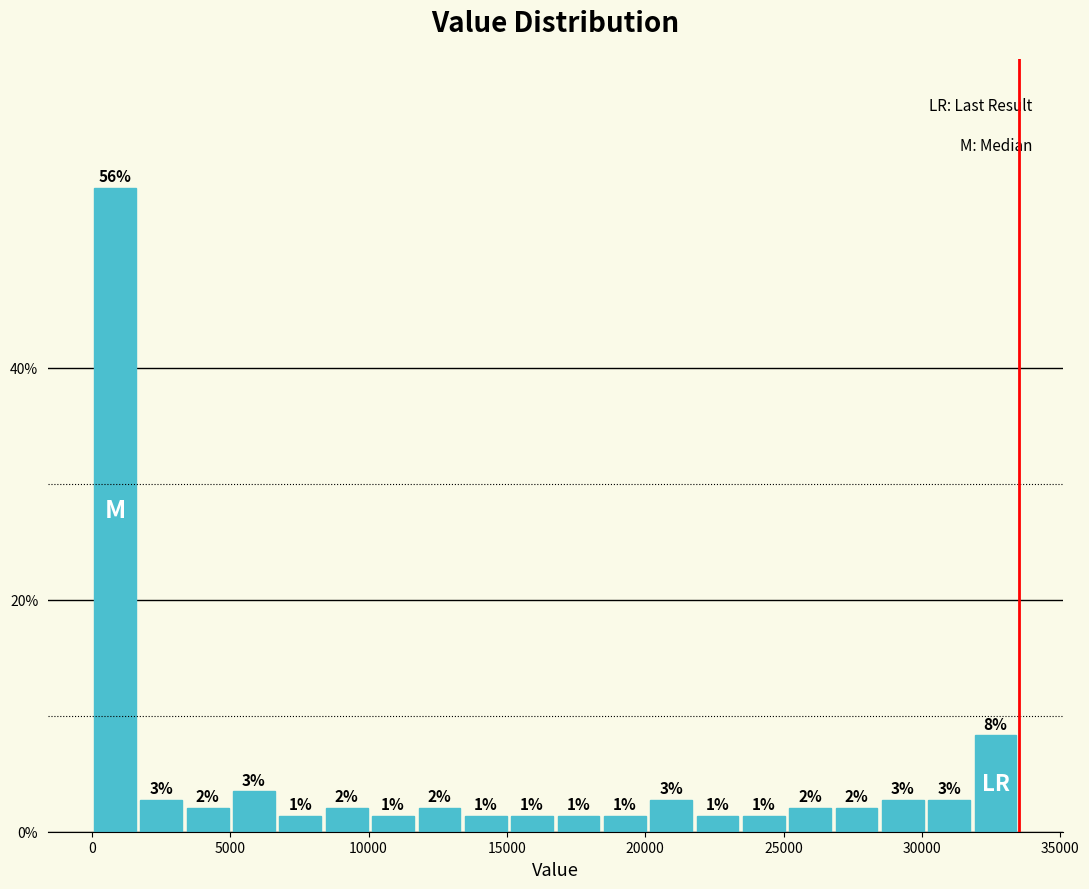

Read against the x-axis, roughly where is the centre of the tallest bar?

1000